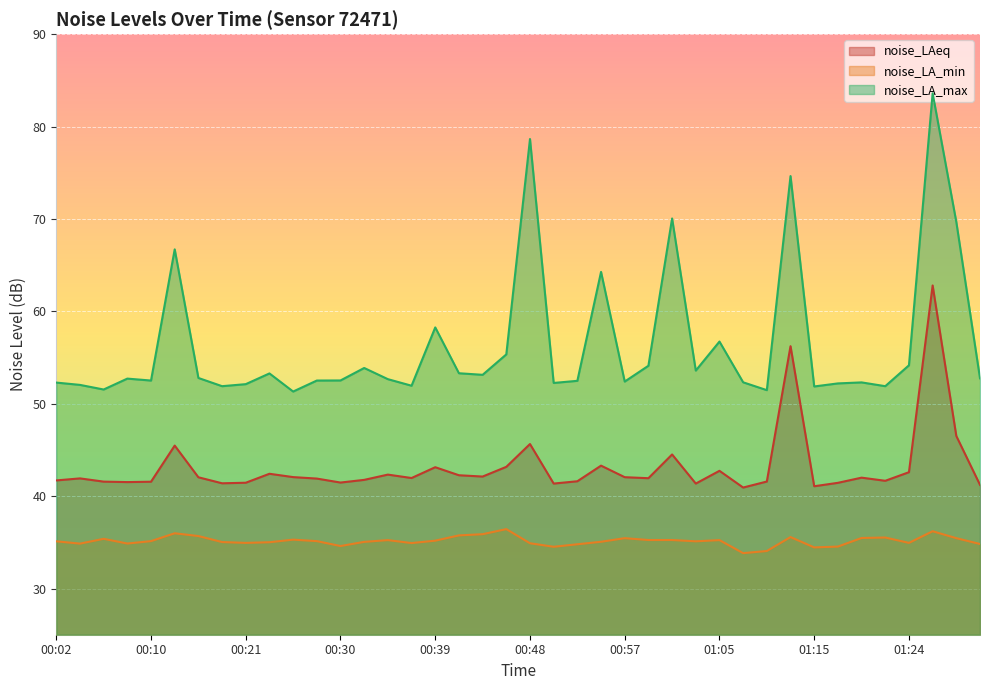

Rank the series at 00:10 from lowest to highest value.

noise_LA_min, noise_LAeq, noise_LA_max